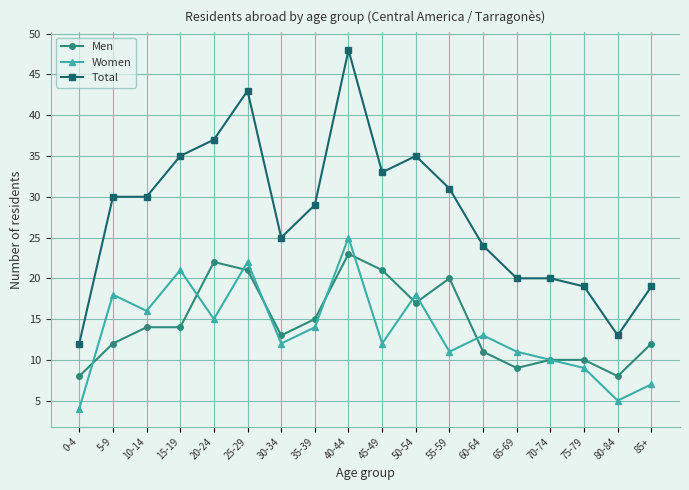

At which category does Women reach its first local peak?

5-9